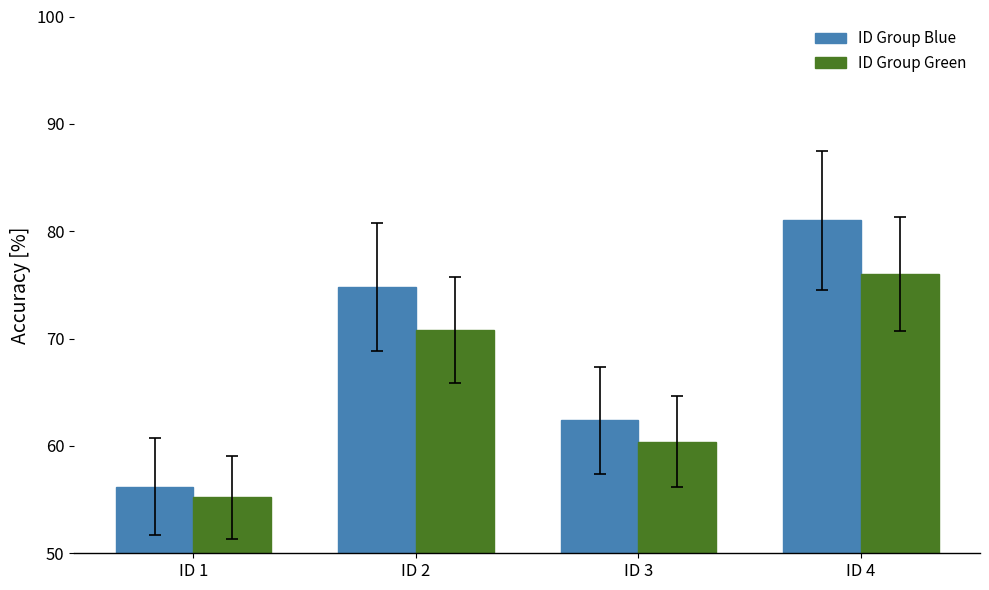

The ID Group Blue series shows 18.2 at ID 1. True or false?

False